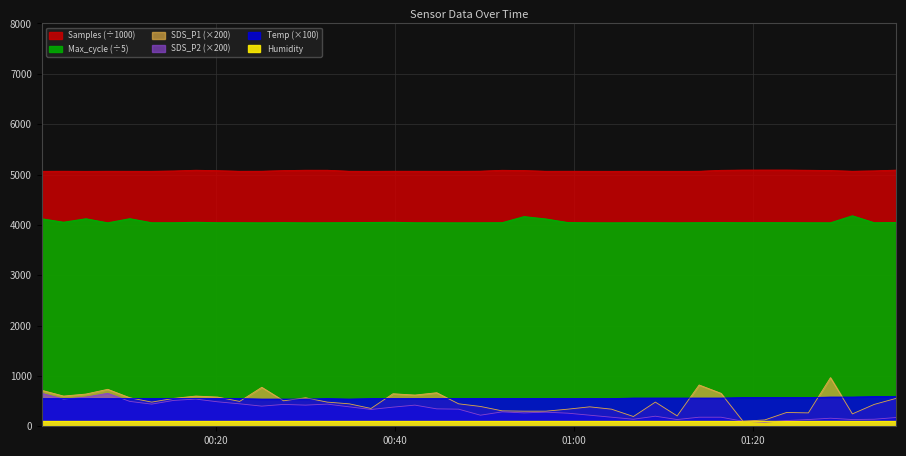

What is the difference between the second highest and second lowest values in the SDS_P2 series?

554.0